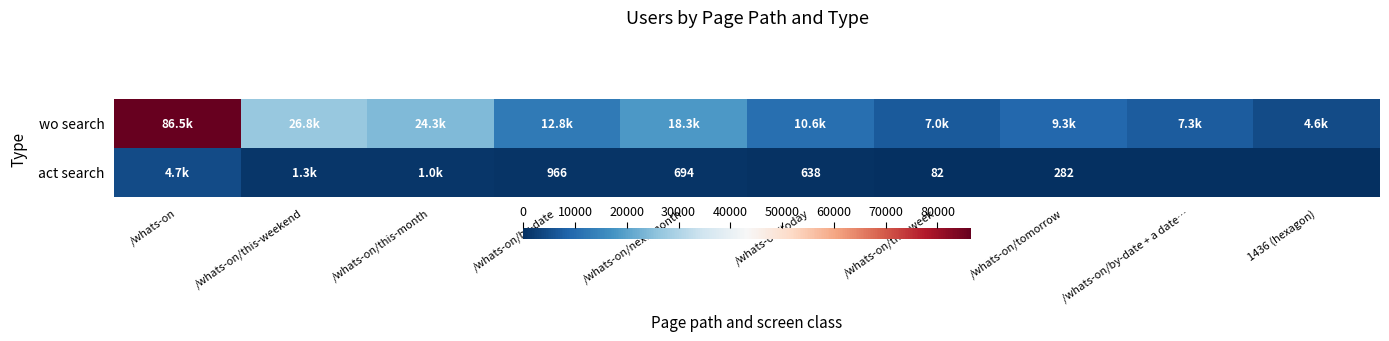

True or false: act search has a value of 1721 at /whats-on/by-date.

False